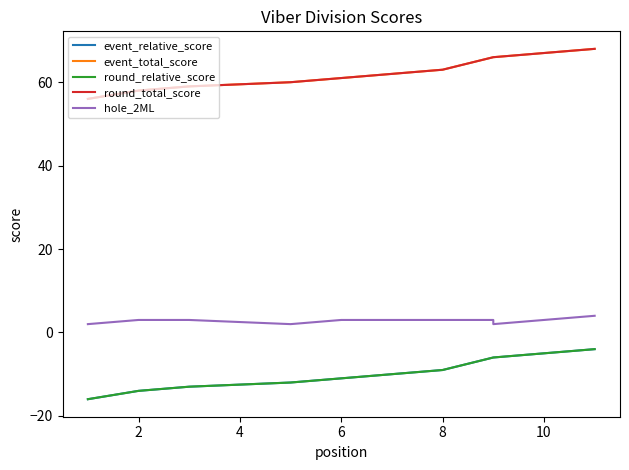

What value does the round_total_score series have at 4, to the nearest 10?

60